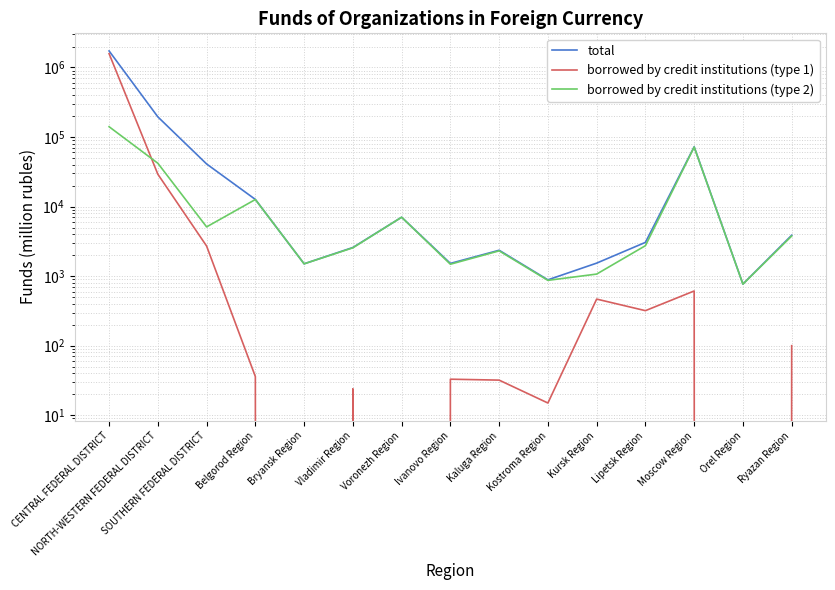

Reading left to right, extract all data points from this chart.

total: 1728590	194995	41015	12673	1505	2580	7033	1525	2356	885	1539	3059	72331	770	3873
borrowed by credit institutions (type 1): 1579497	29203	2709	36	0	24	0	33	32	15	468	319	612	0	100
borrowed by credit institutions (type 2): 140701	41981	5105	12636	1503	2555	7033	1484	2309	870	1071	2741	71709	768	3773